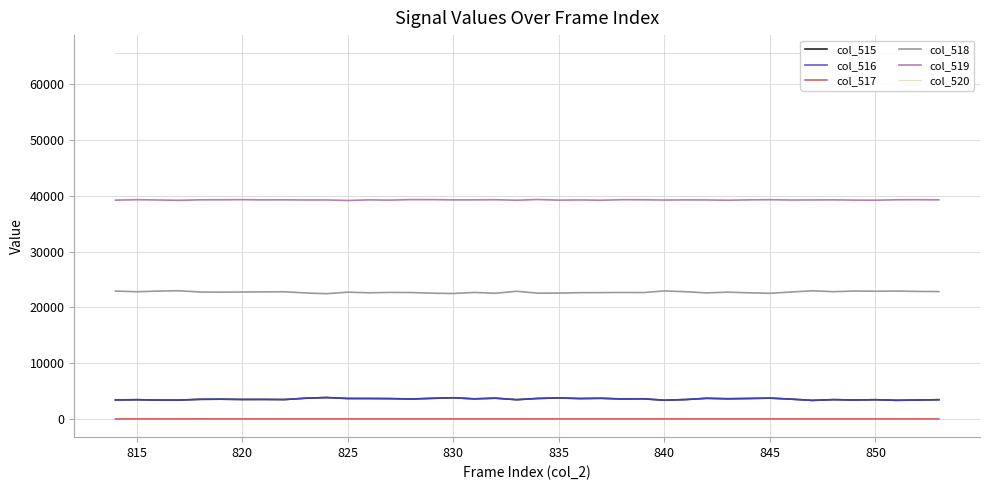

True or false: col_520 and col_516 cross at least once.

False